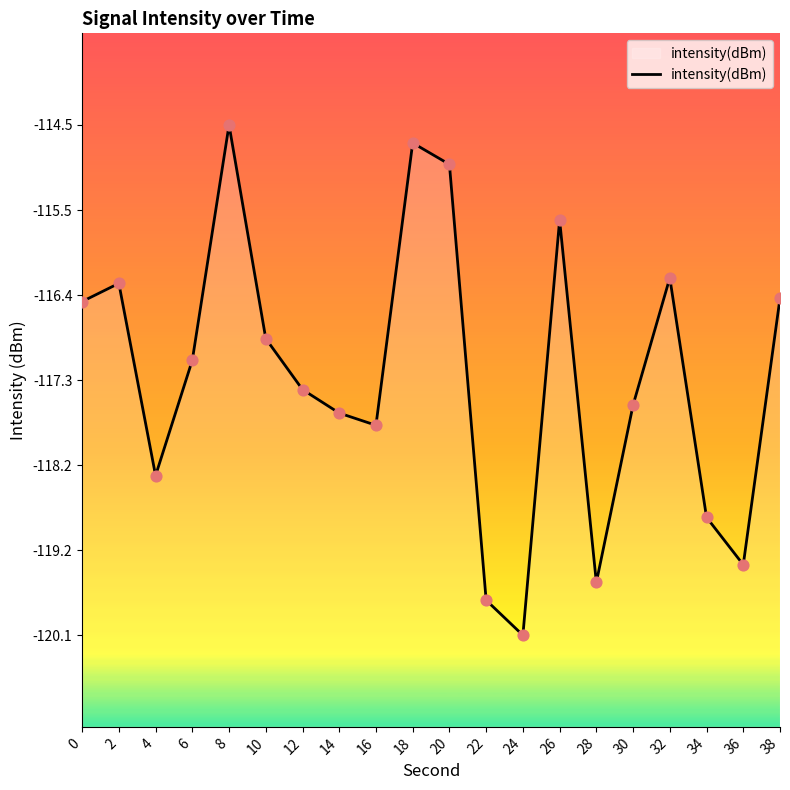

What is the change in value from 30 to 32?

+1.4